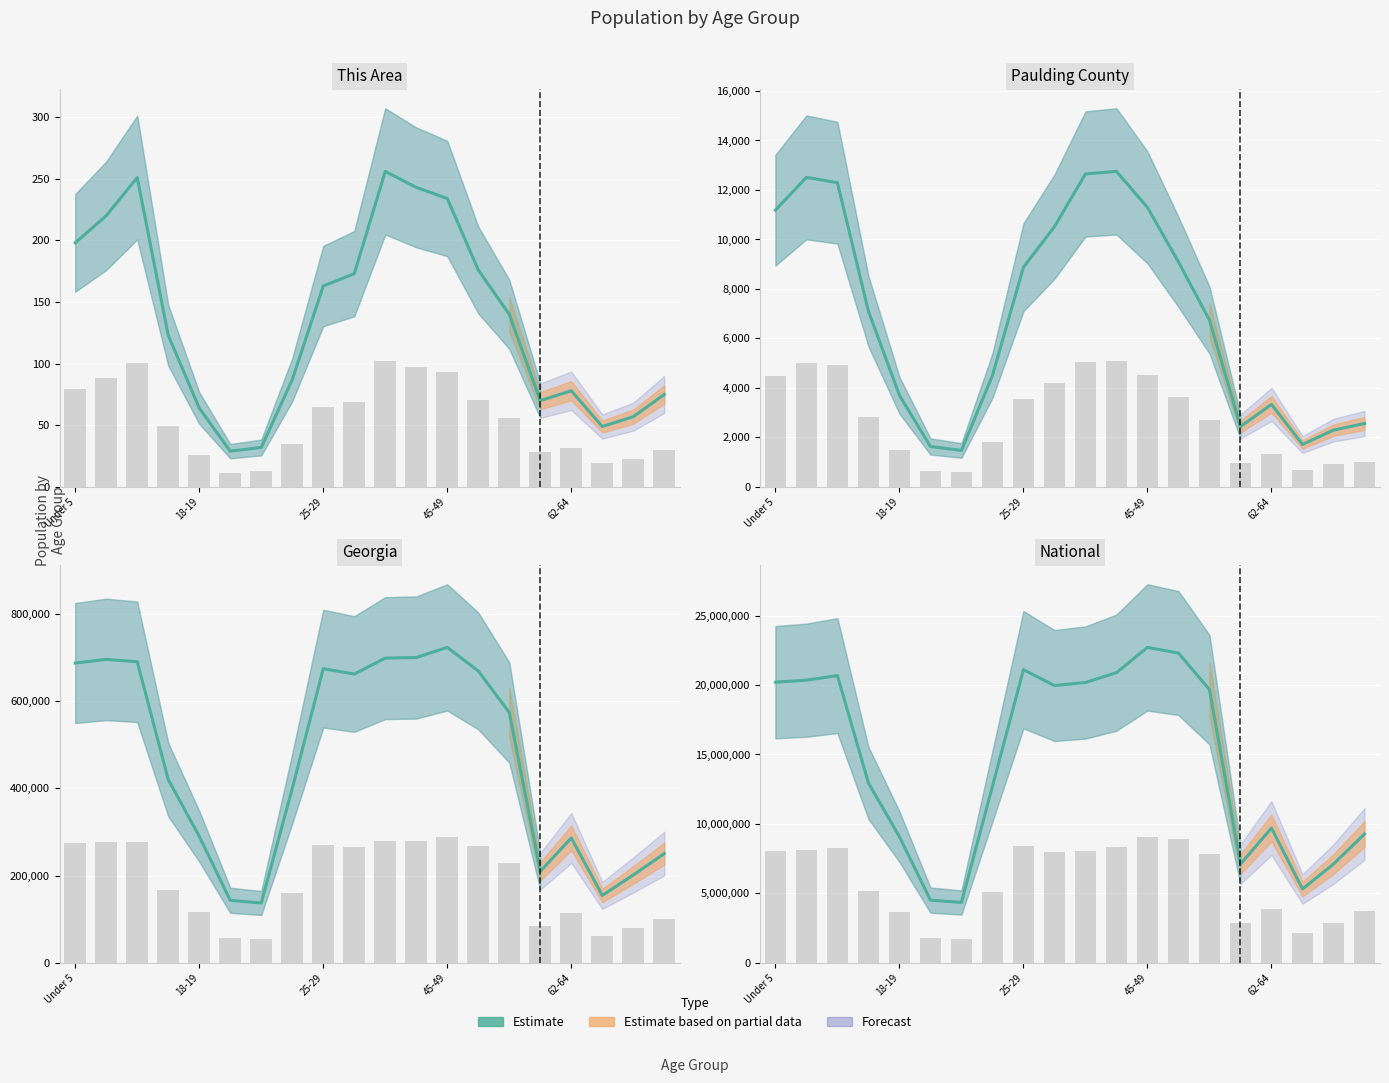

Reading left to right, list all the values displayed in this chart.

20201362	20348657	20677194	12954254	9086089	4519129	4354294	12712576	21101849	19962099	20179642	20890964	22708591	22298125	19664805	7113727	9704197	5319902	7115361	9278166